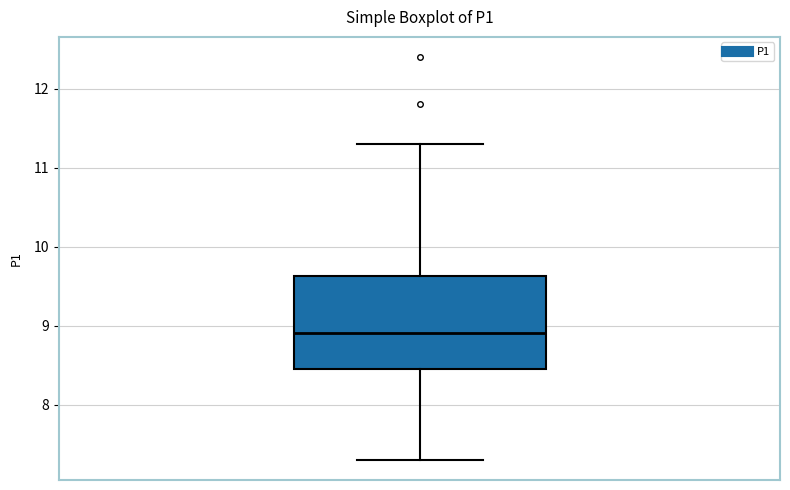

Where is the upper edge of the box on the y-axis? The values are not printed on the chart, so give them approximately, as read against the axis.

9.6